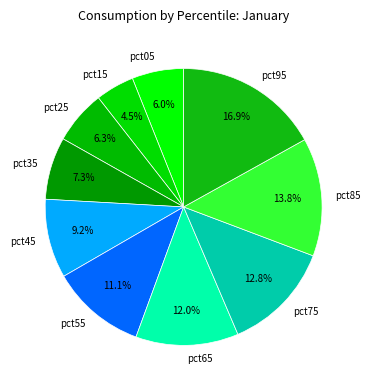

How many slices are in this pie chart?

10